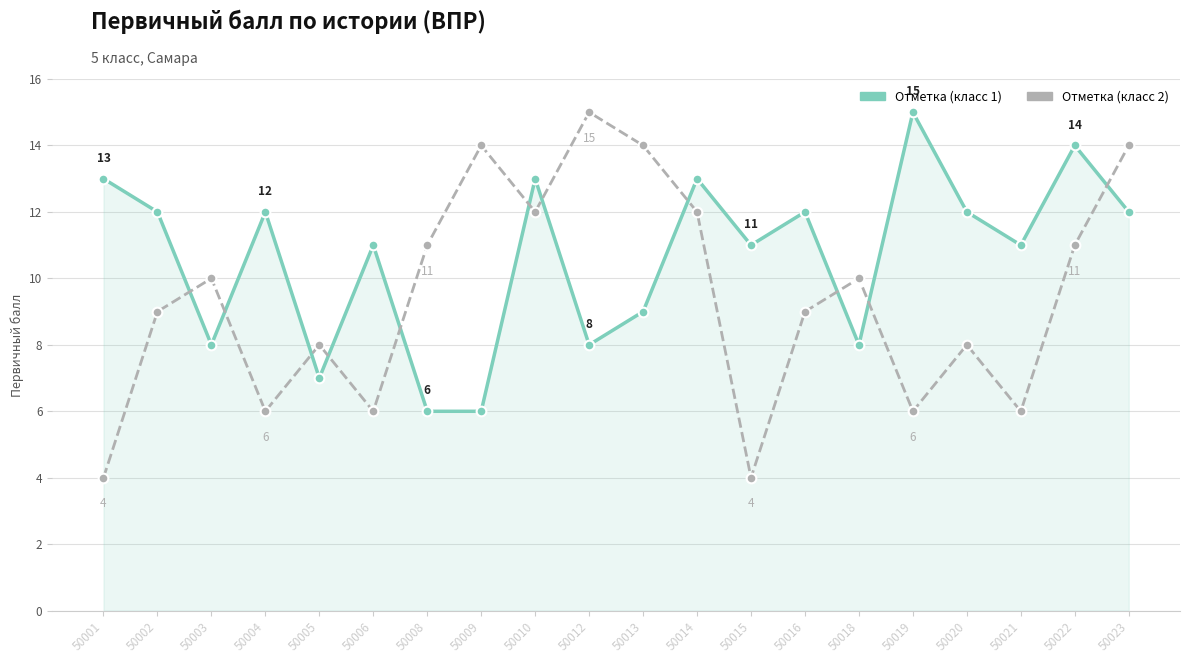

Is it true that Отметка (класс 2) equals 17 at 50022?

False